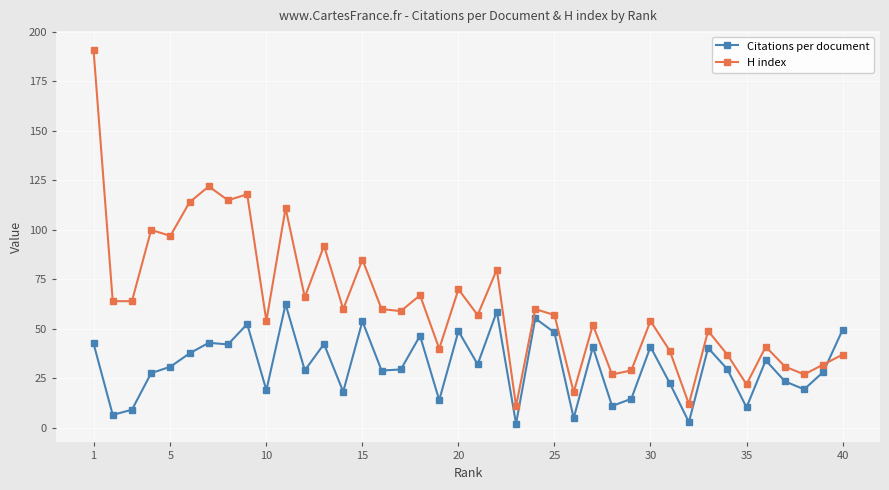

Does the chart have visible grid lines?

Yes